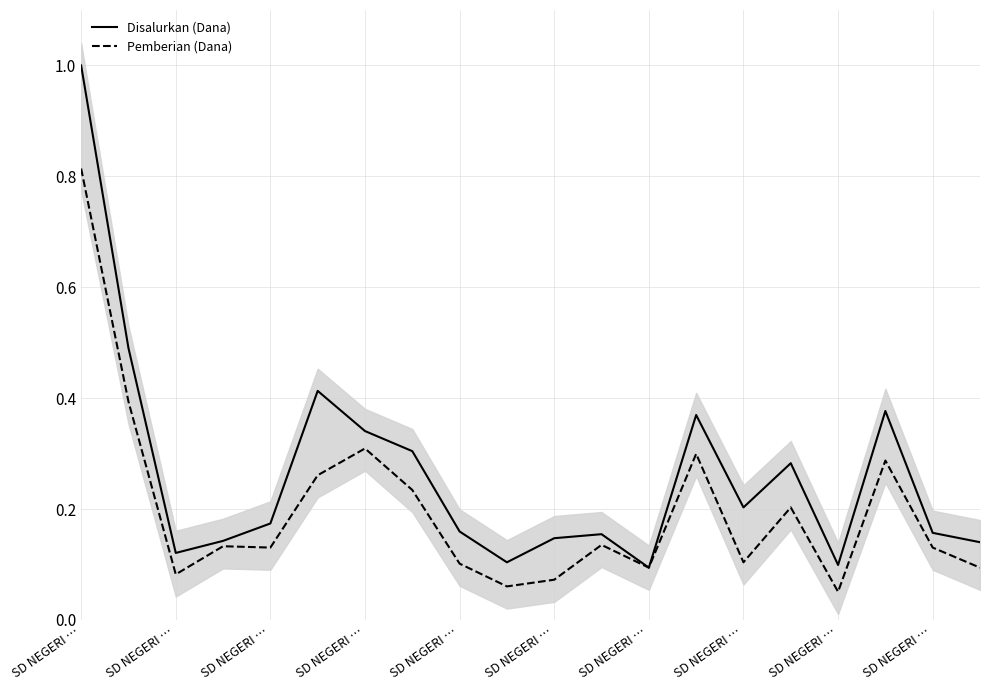

Which series has the largest total across all categories?

Disalurkan (Dana)